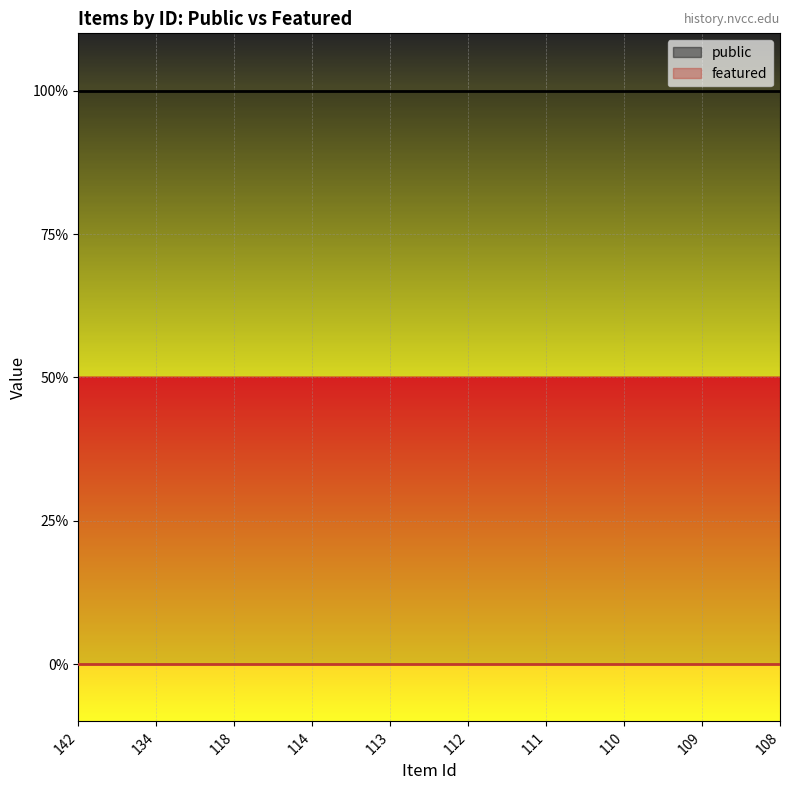

Reading right to left, transcribe all the data shown in this chart.

public: 1	1	1	1	1	1	1	1	1	1
featured: 0	0	0	0	0	0	0	0	0	0